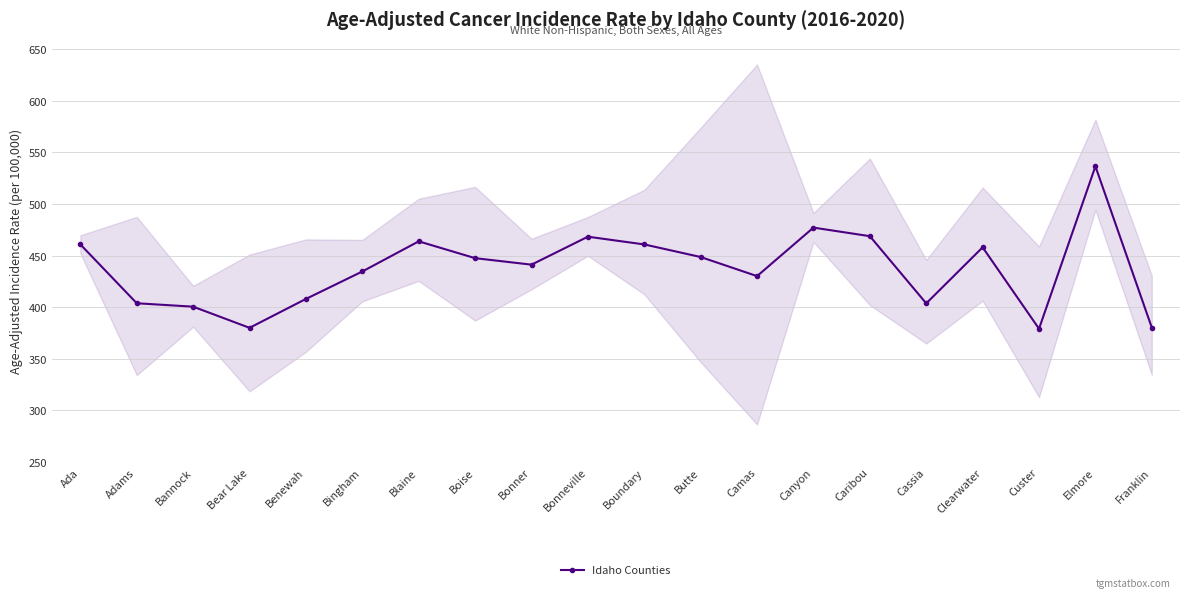

Reading right to left, transcribe all the data shown in this chart.

380.2	536.5	379.1	458.0	403.7	468.8	477.1	430.1	448.6	460.8	468.3	441.2	447.5	463.8	434.6	408.0	380.0	400.5	403.8	460.8